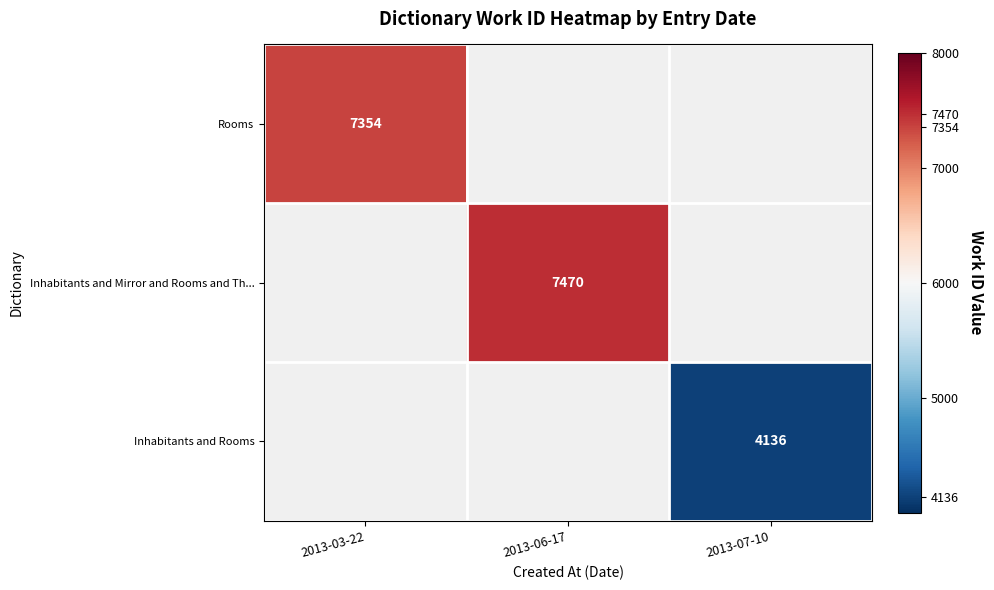

Count the number of data series in this chart.

3